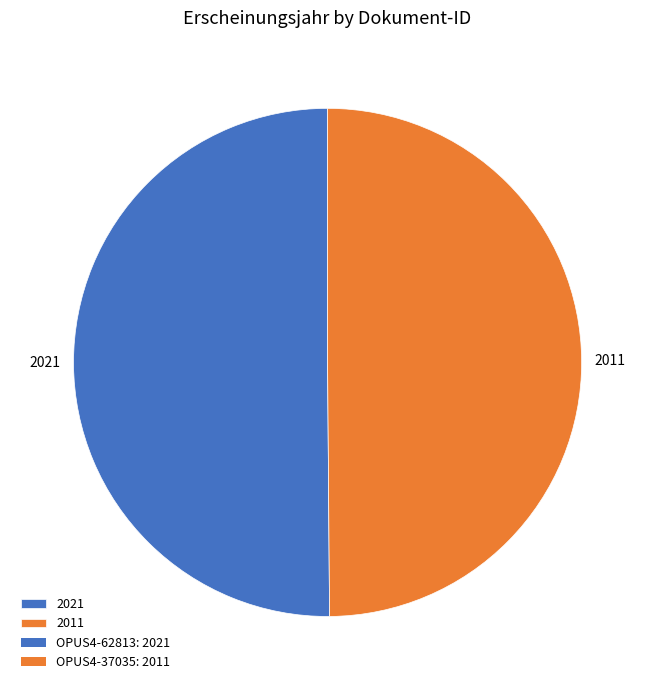

Do 2011 and 2021 together represent more than half of the pie?

Yes